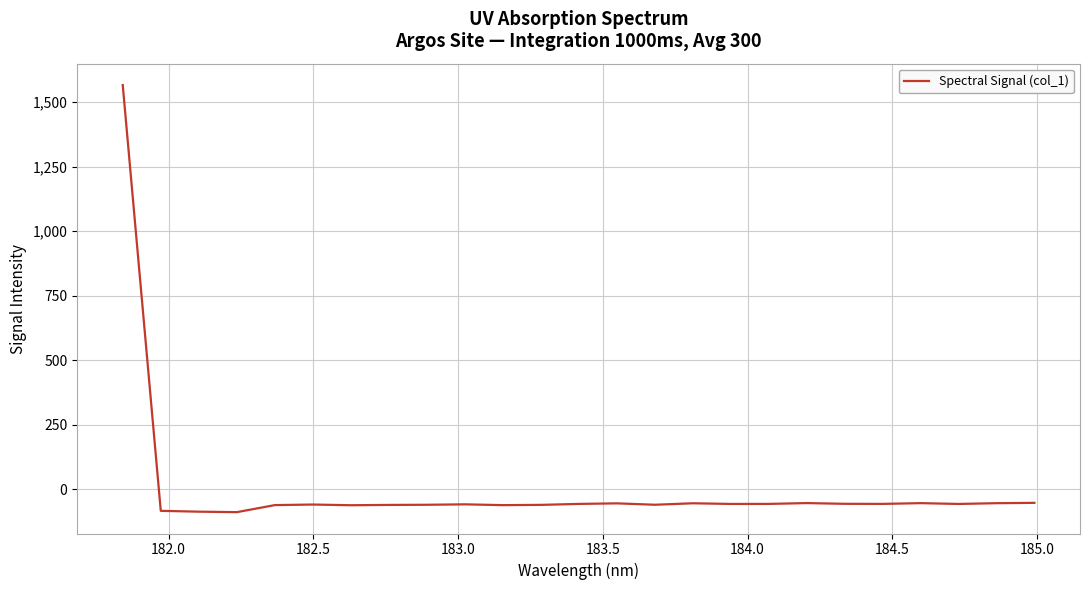

Does the chart have visible grid lines?

Yes